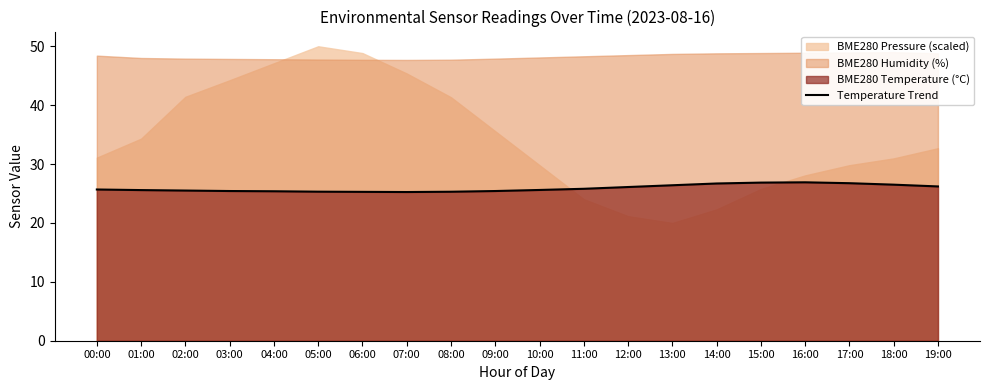

True or false: there are more than 0 points higher than both neighbors.

True